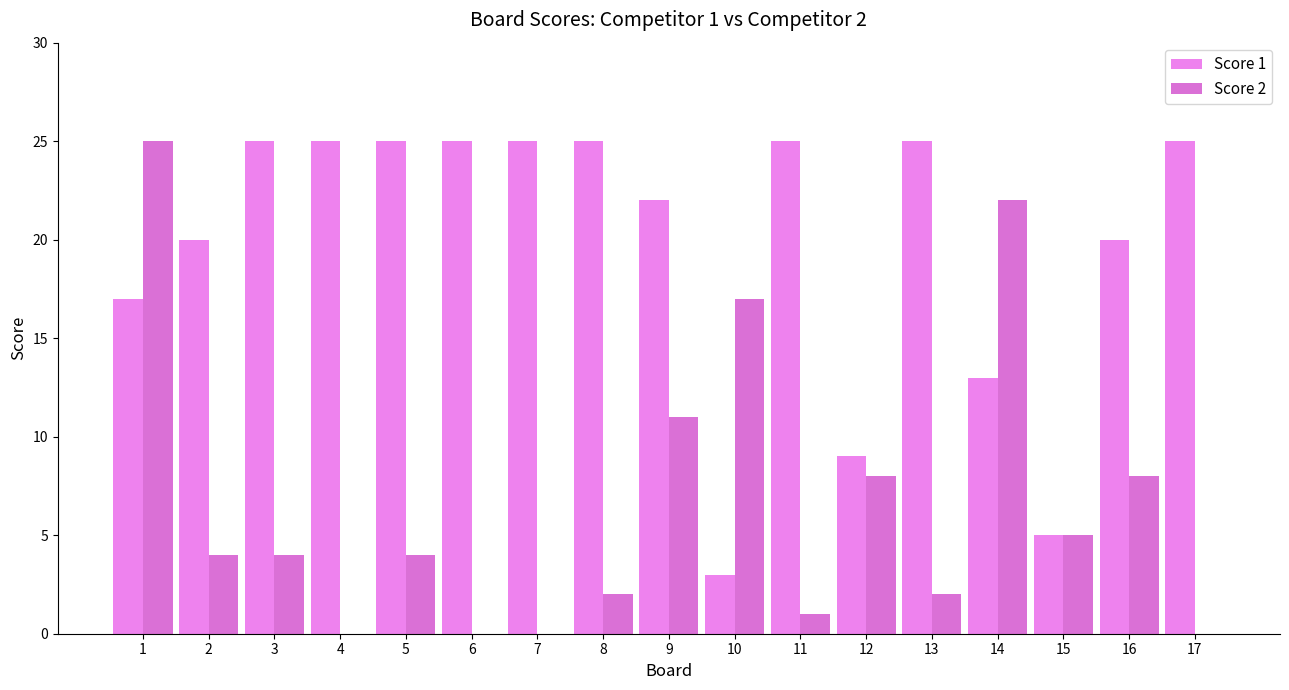

What is the maximum value for Score 2?

25